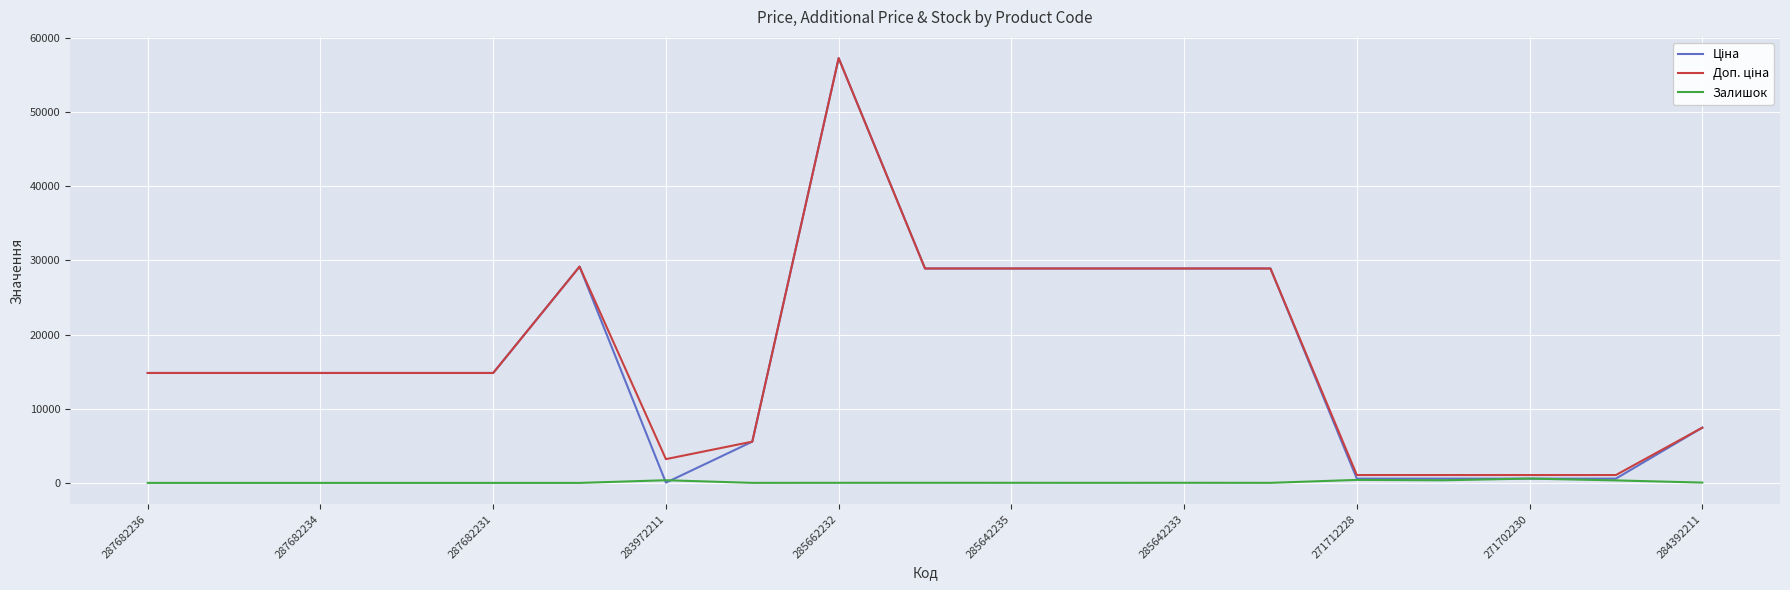

What is the maximum value shown in the chart?

57258.0